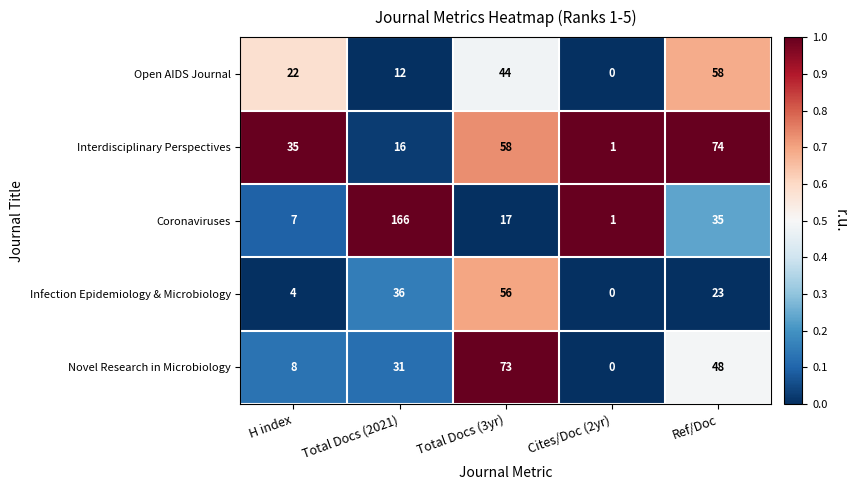

At how many categories does at least one series exceed 58?

3